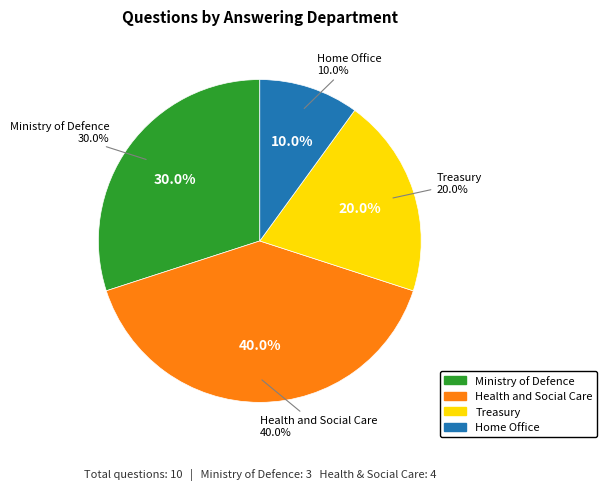

Is there a majority slice in this chart?

No